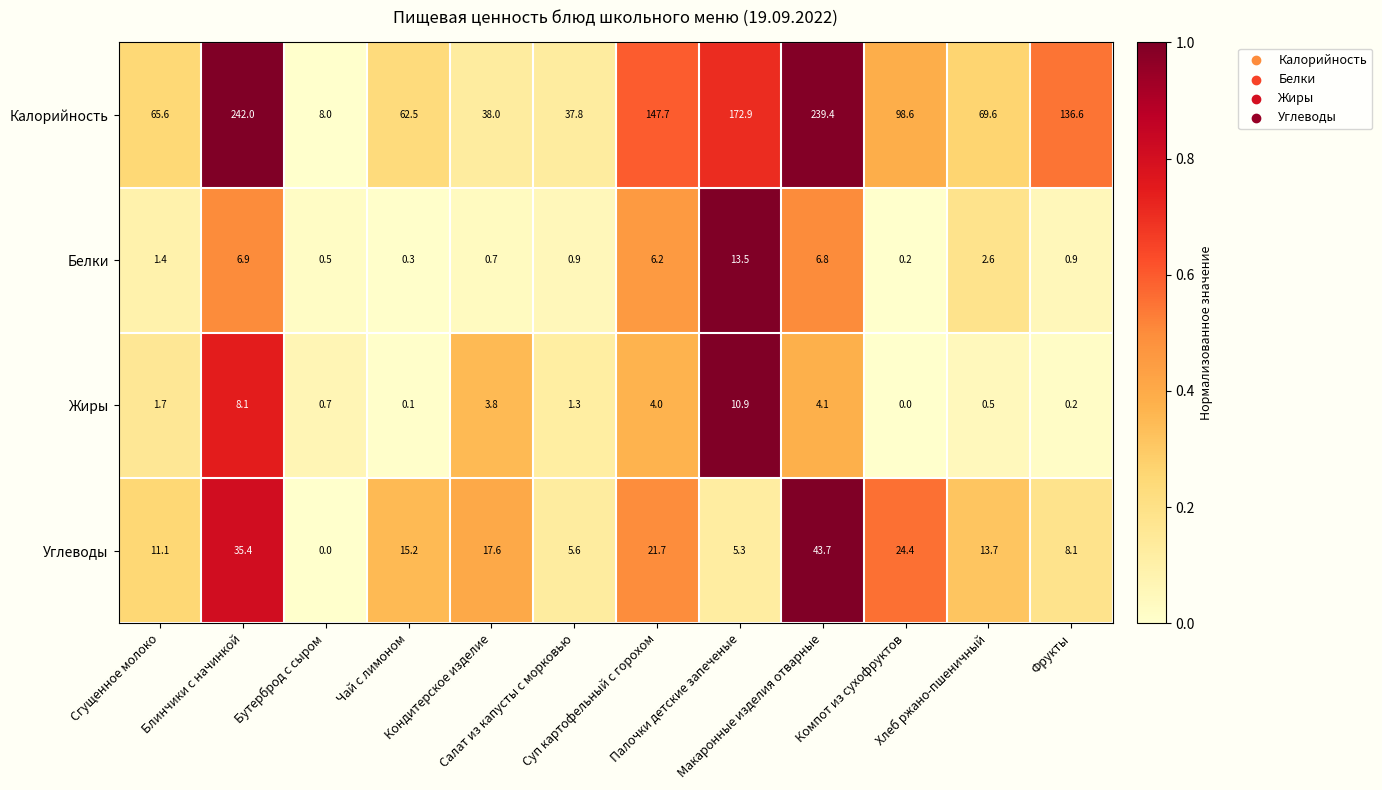

Which series has the largest total across all categories?

Калорийность